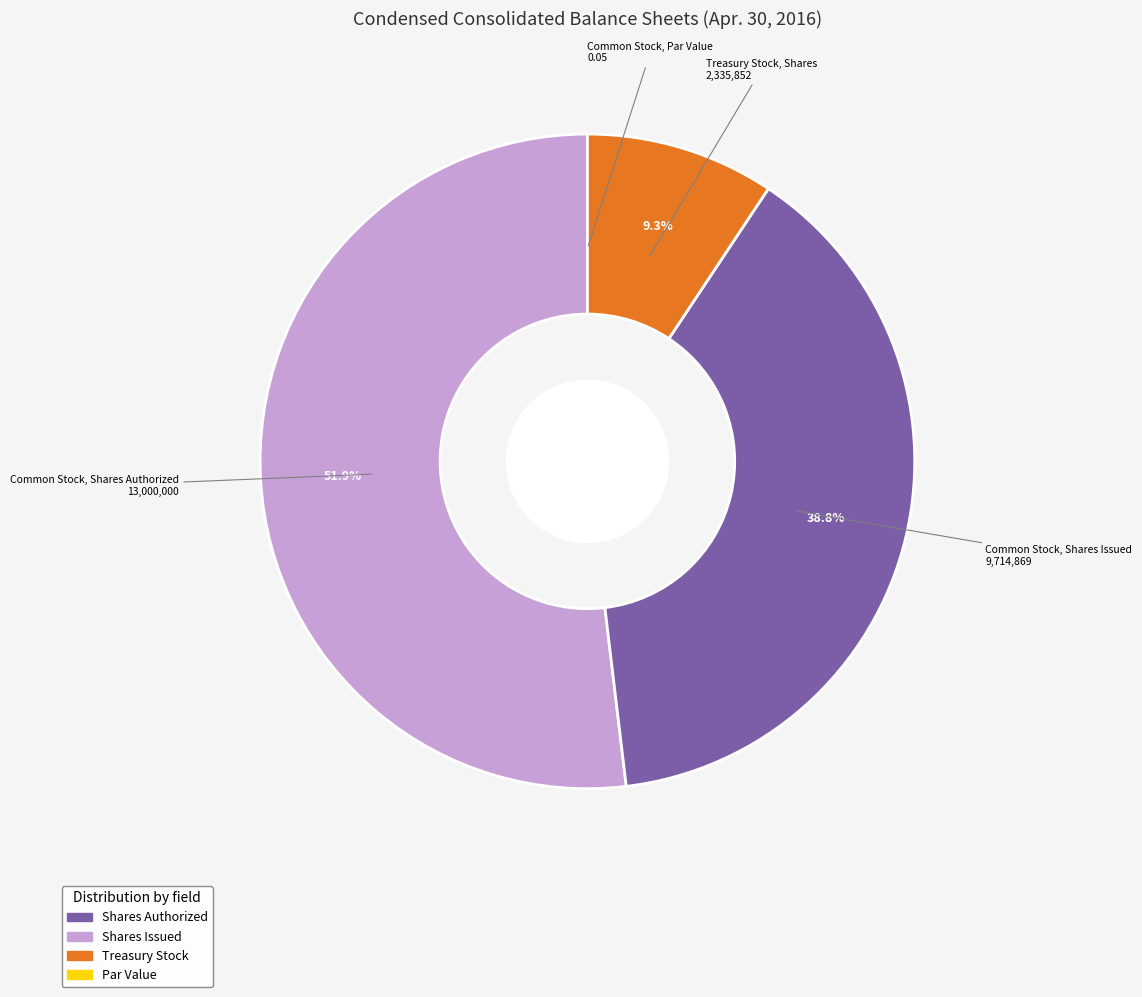

Is there any slice that represents more than half of the pie?

Yes